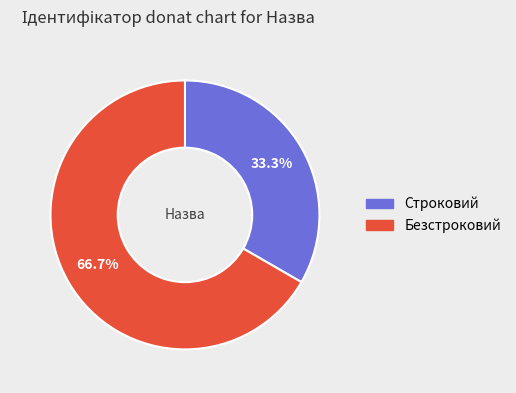

To the nearest percent, what is the difference between the largest and smallest slice percentages?

33%